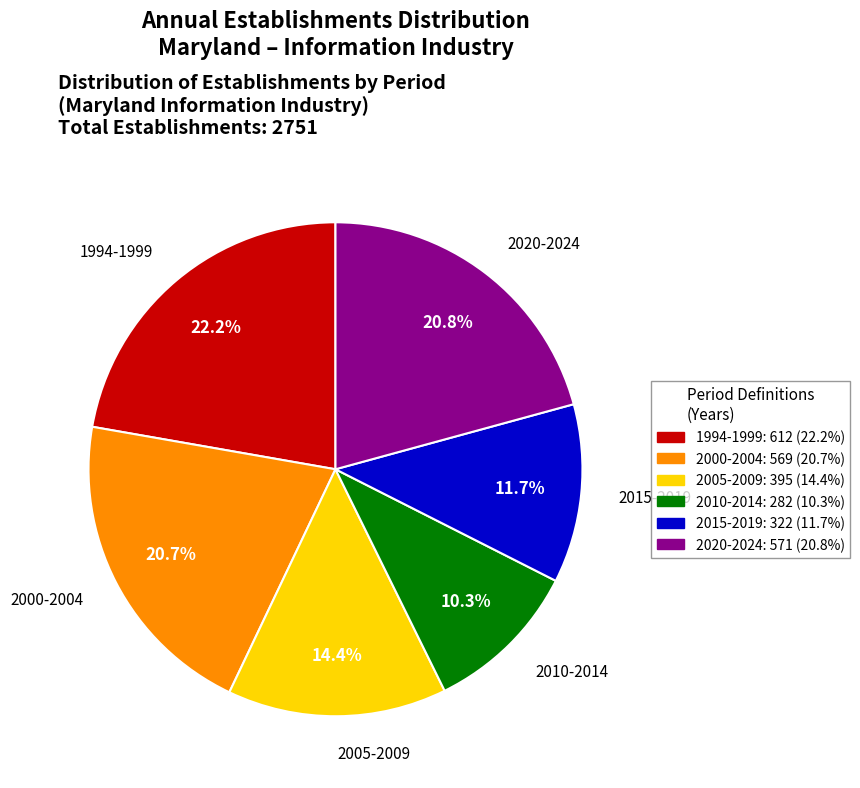

Does any single category account for the majority?

No